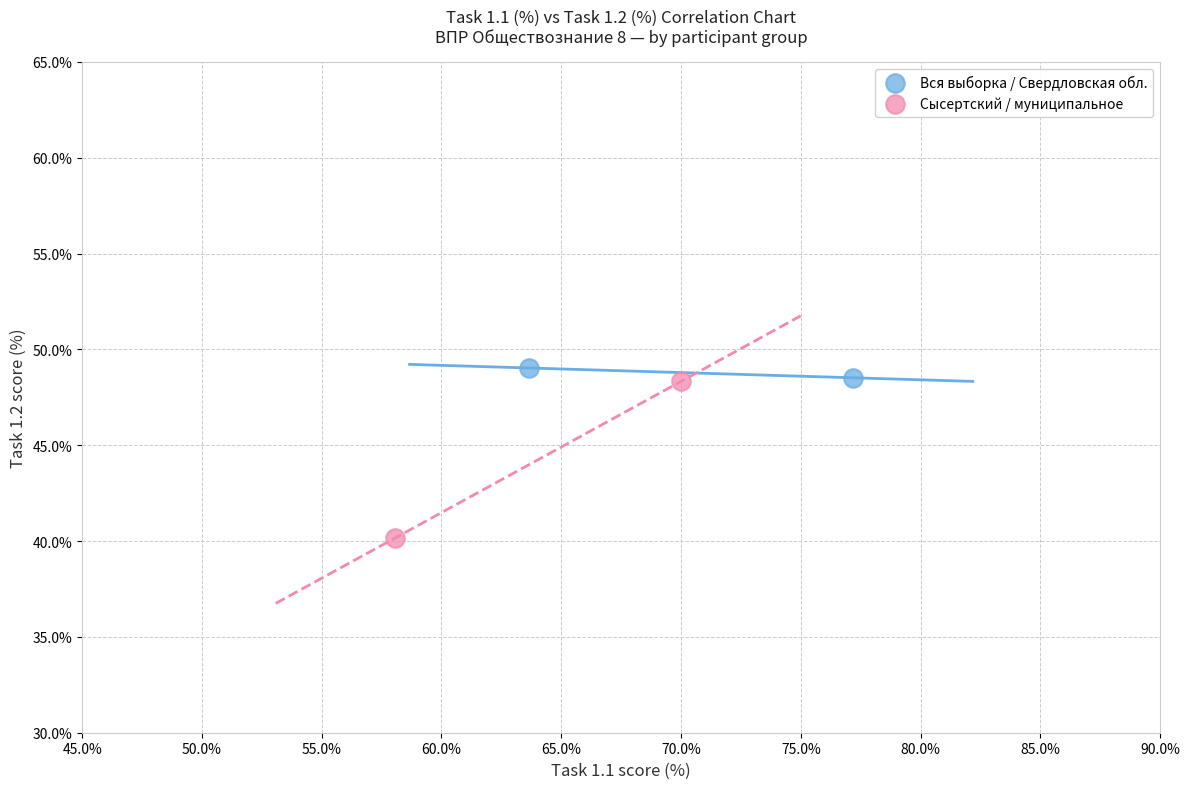

What are all the series names shown in the legend?

Вся выборка / Свердловская обл., Сысертский / муниципальное